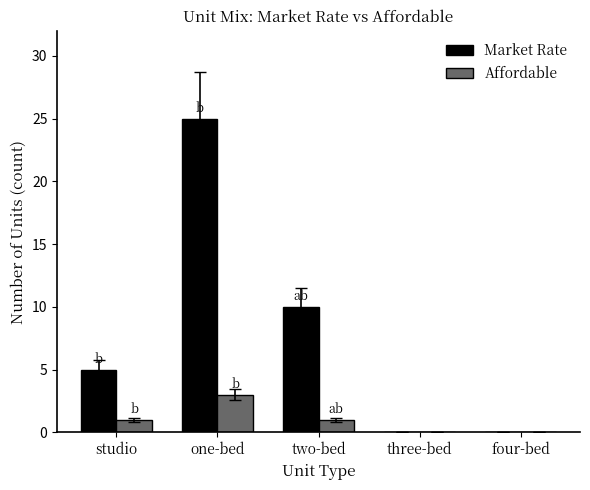

What value does the Affordable series have at one-bed?

3